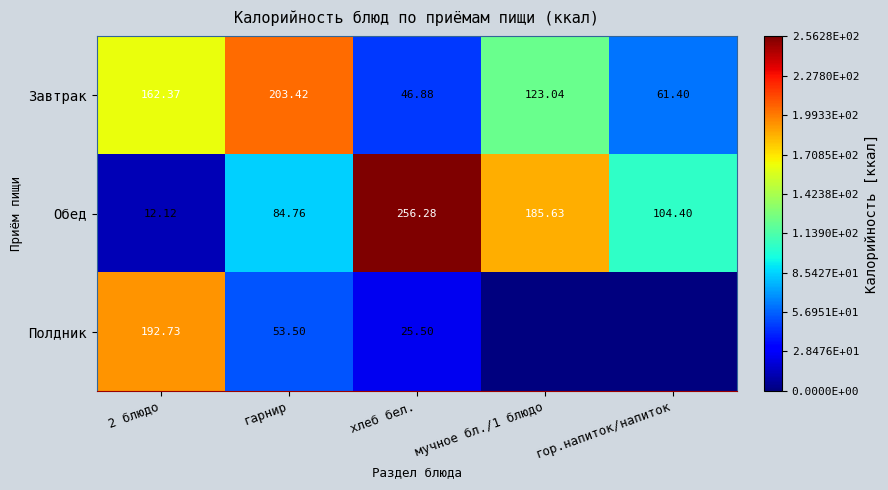

Which has a higher value, хлеб бел. or 2 блюдо?

2 блюдо